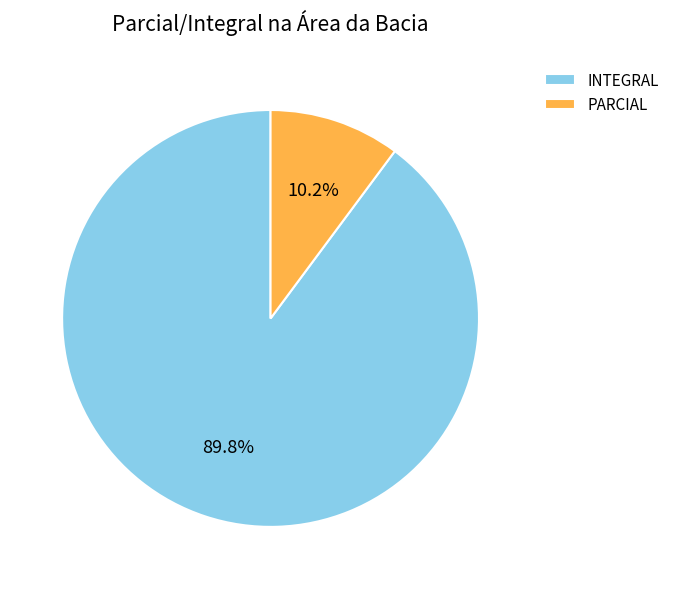

Is it true that PARCIAL is 10% of the pie?

True